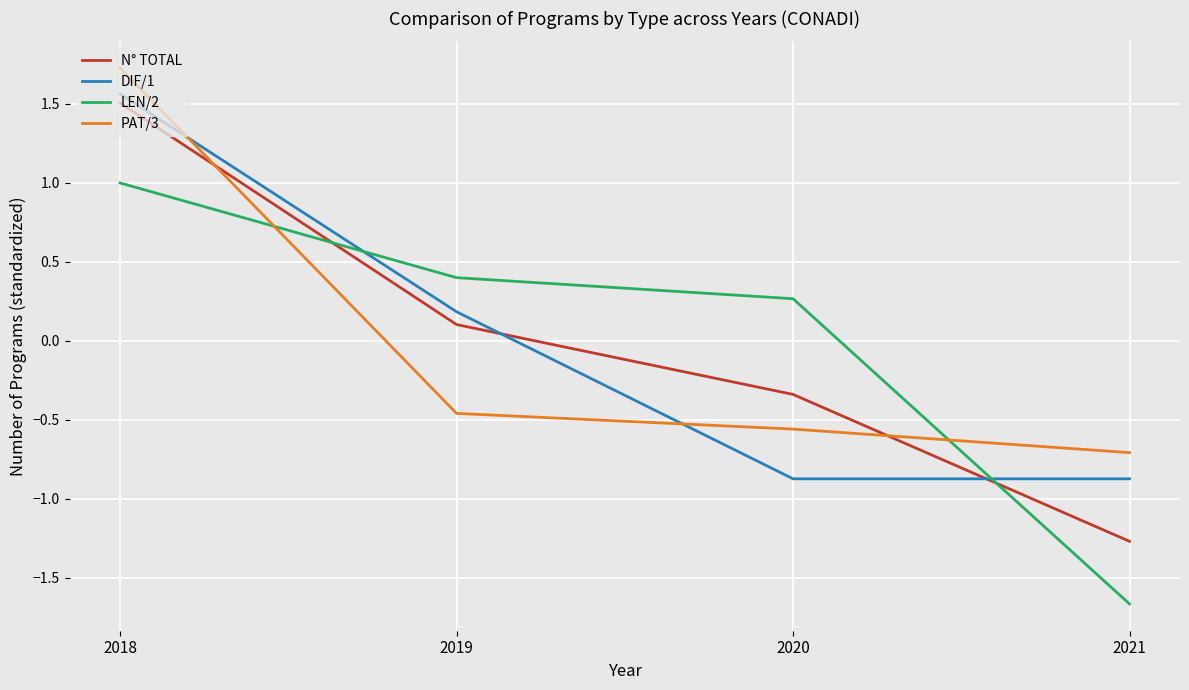

At which category is the sum across all series the highest?

2018